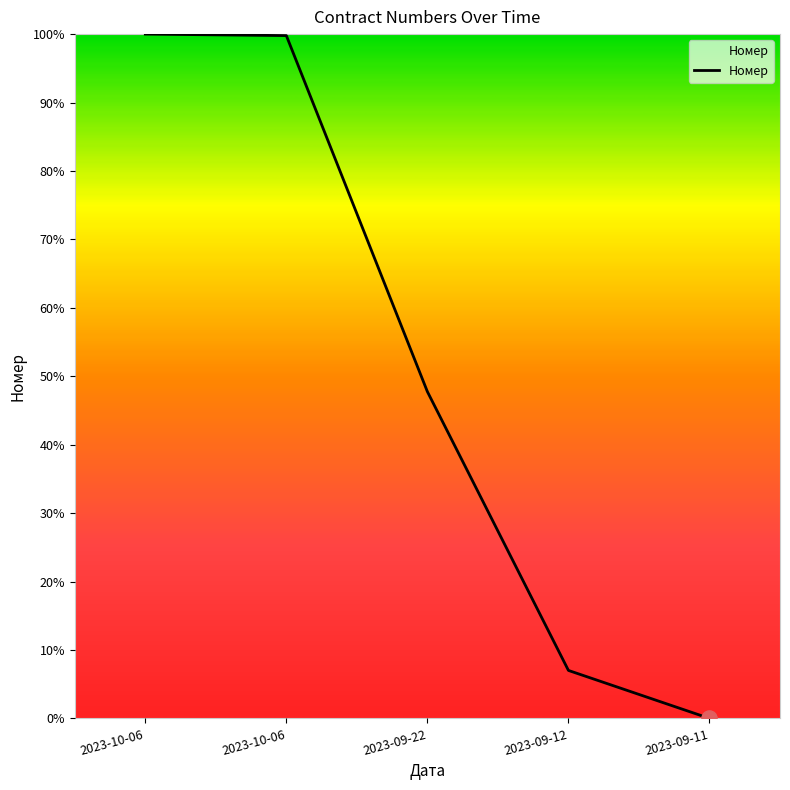

Is this an area chart (filled region under the line)?

Yes